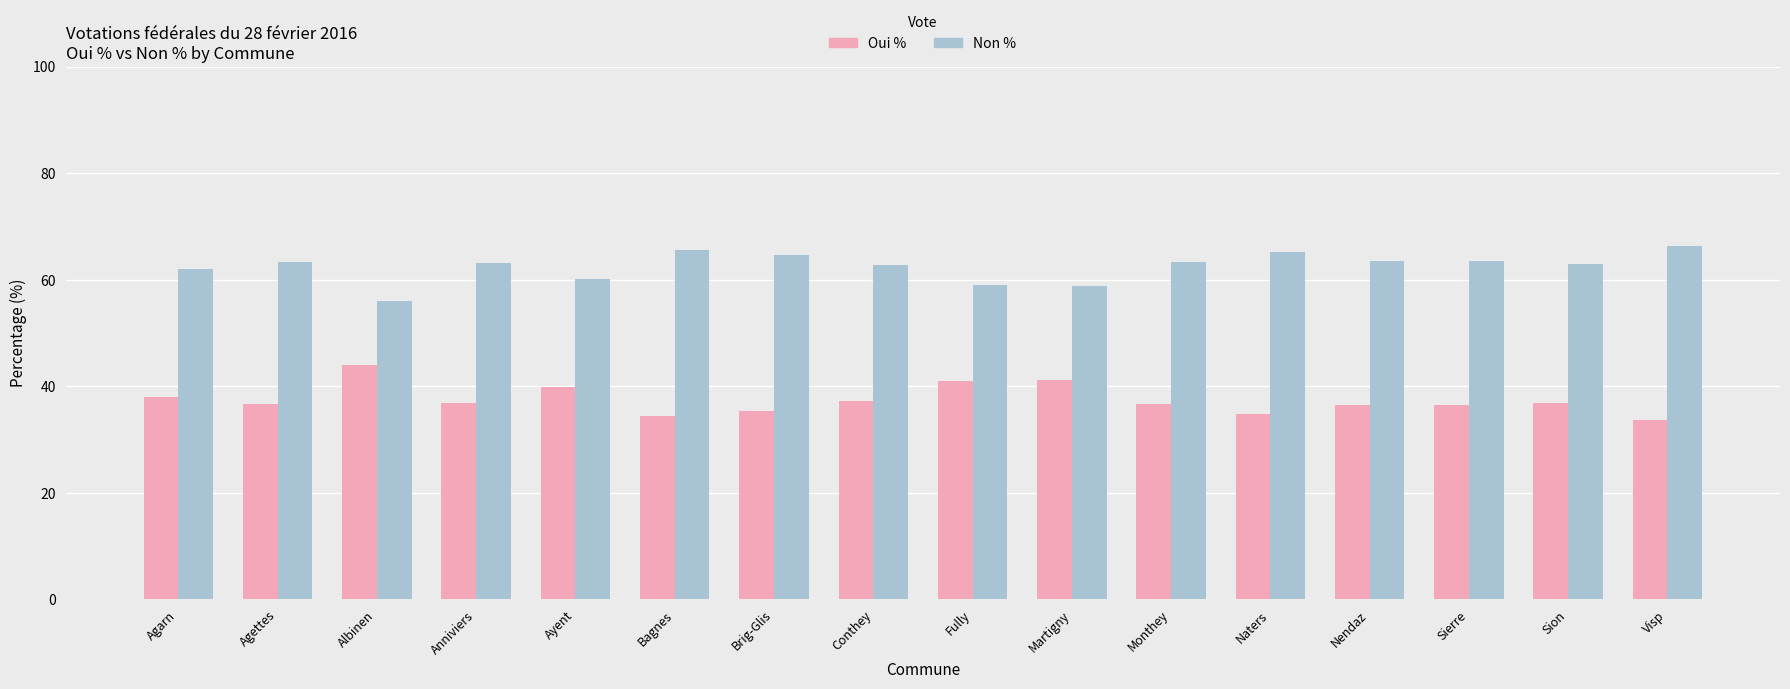

What is the difference between the second highest and second lowest values in the Non % series?

6.6